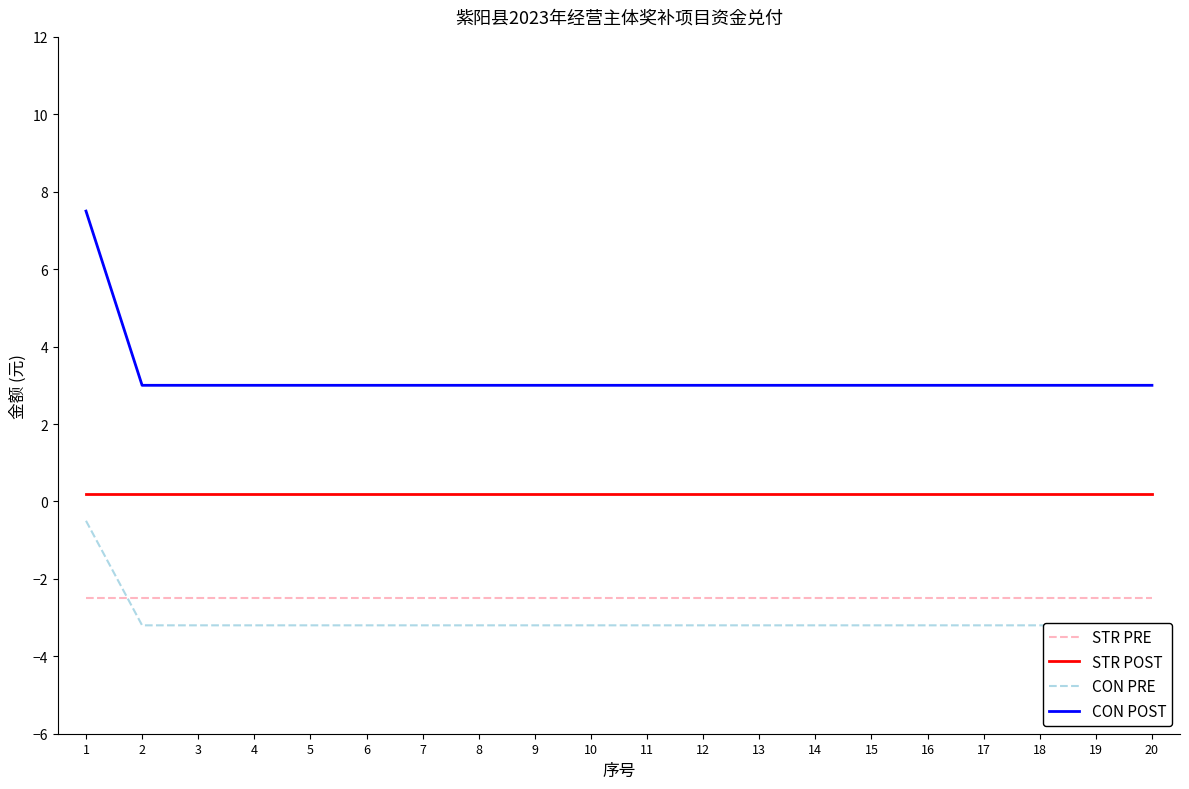

How many lines are shown in the chart?

4